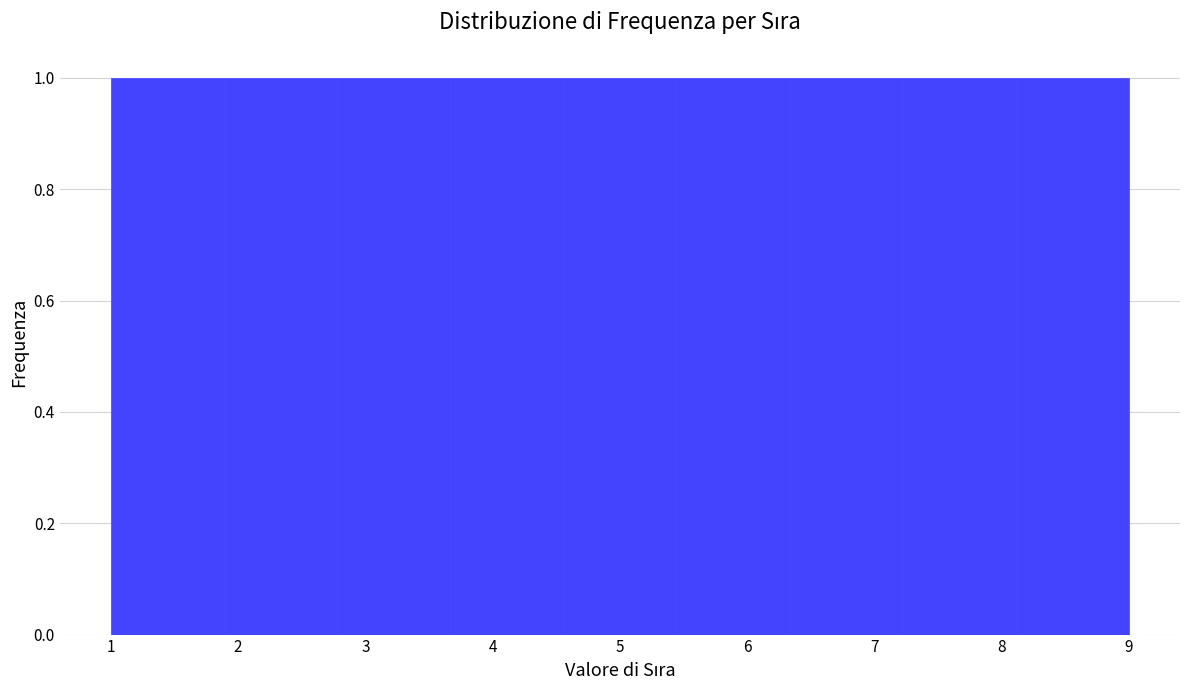

Reading left to right, list every bar in this chart as the range it spans on the x-axis followed by its height. Neither the bar edges nor the heights are printed on the chart, so give them approximately, as read against the axes.

1.0 to 1.9: 1
1.9 to 2.8: 1
2.8 to 3.7: 1
3.7 to 4.6: 1
4.6 to 5.4: 1
5.4 to 6.3: 1
6.3 to 7.2: 1
7.2 to 8.1: 1
8.1 to 9.0: 1